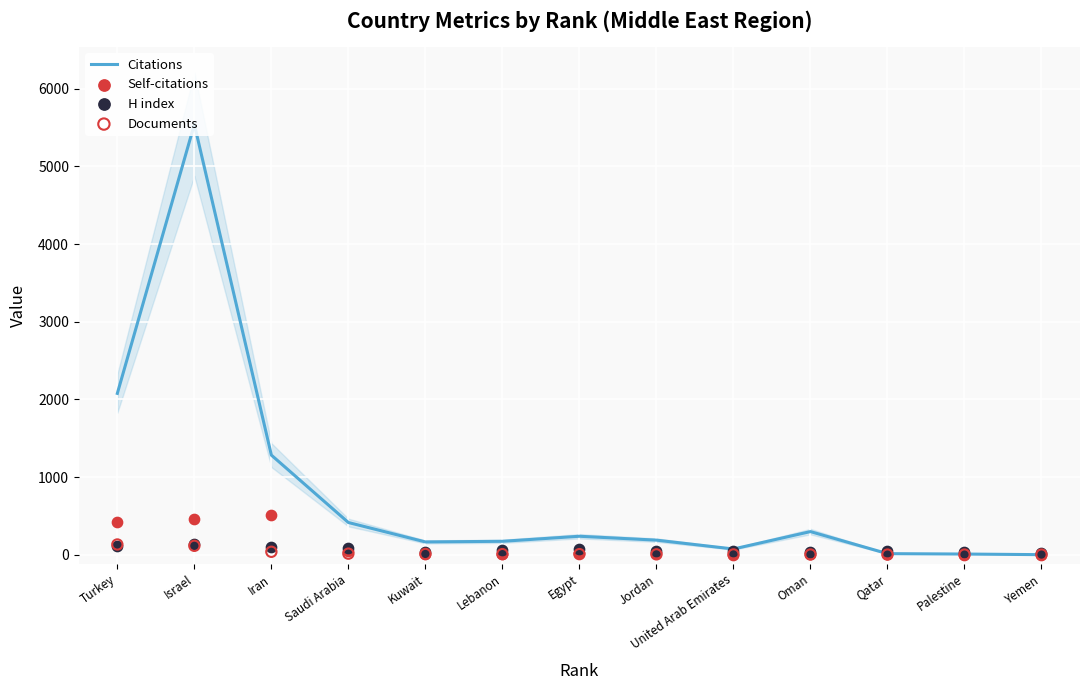

What is the total value across all series at Iran?

1935